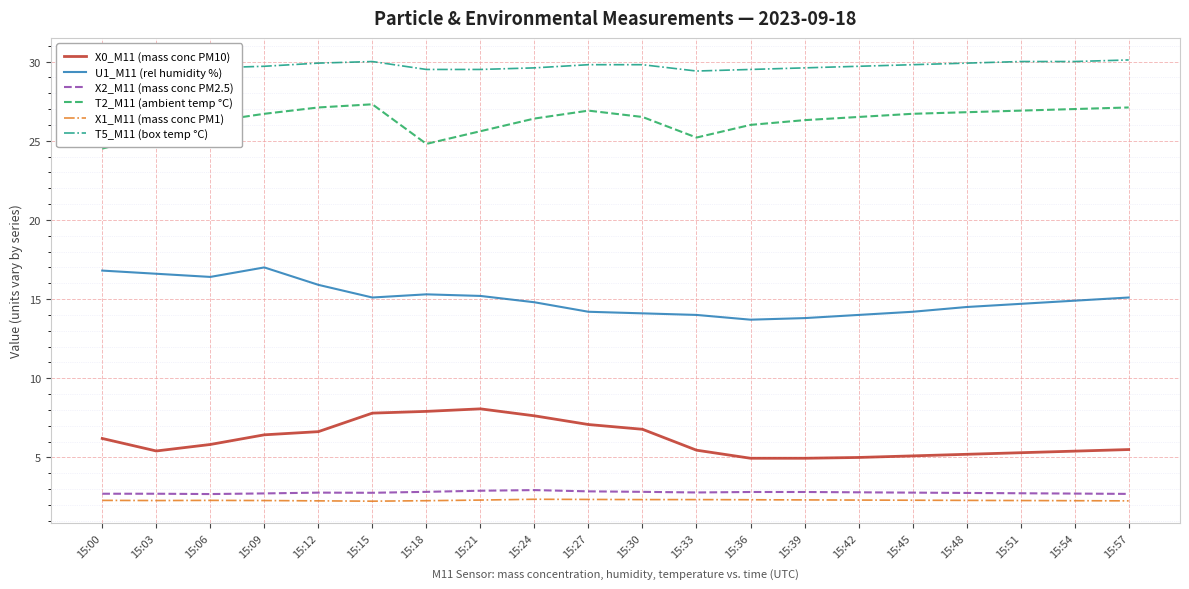

What is the value of the T2_M11 (ambient temp °C) point at the 7th from the left?

24.8